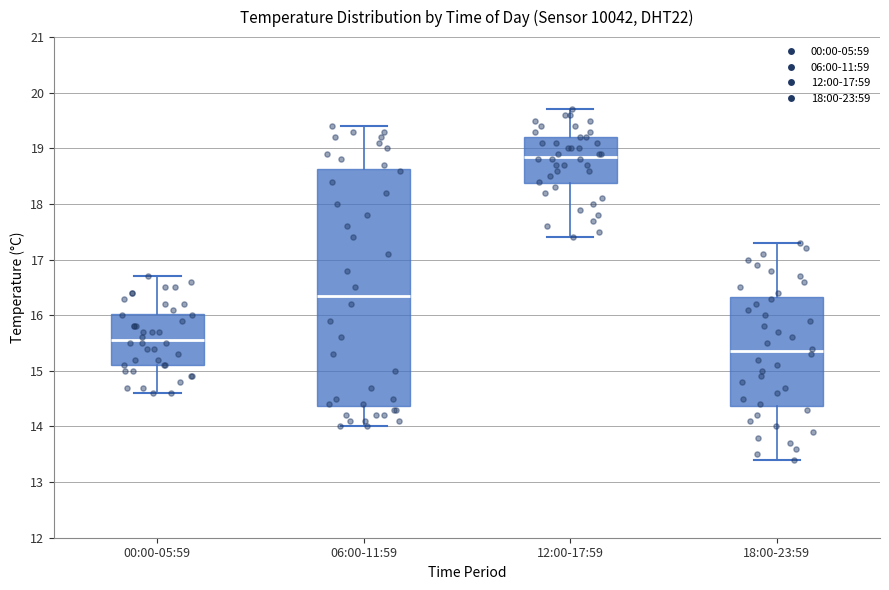

Which box is the tallest, from its lower edge to its upper edge?

06:00-11:59